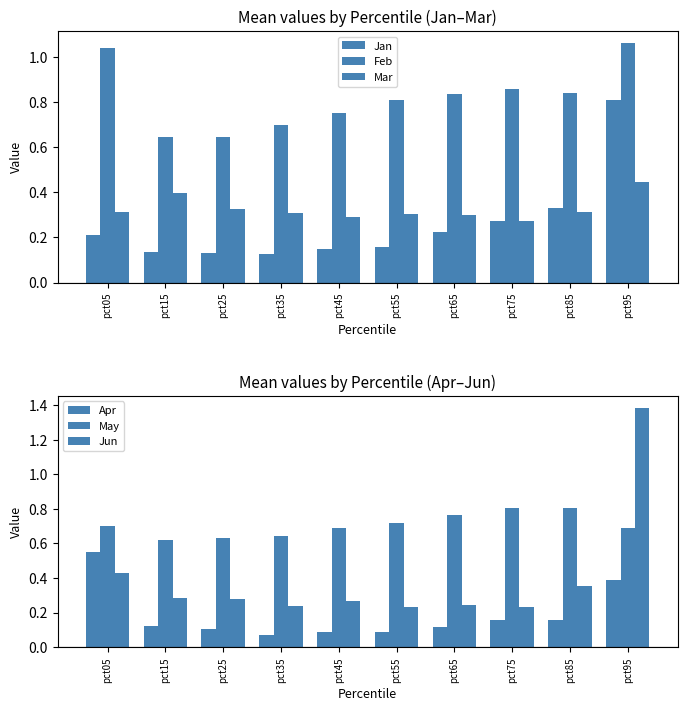

Reading left to right, what are all the values shown in this chart?

Jan: pct05=0.2	pct15=0.1	pct25=0.1	pct35=0.1	pct45=0.2	pct55=0.2	pct65=0.2	pct75=0.3	pct85=0.3	pct95=0.8
Feb: pct05=1.0	pct15=0.6	pct25=0.6	pct35=0.7	pct45=0.8	pct55=0.8	pct65=0.8	pct75=0.9	pct85=0.8	pct95=1.1
Mar: pct05=0.3	pct15=0.4	pct25=0.3	pct35=0.3	pct45=0.3	pct55=0.3	pct65=0.3	pct75=0.3	pct85=0.3	pct95=0.4
Apr: pct05=0.6	pct15=0.1	pct25=0.1	pct35=0.1	pct45=0.1	pct55=0.1	pct65=0.1	pct75=0.2	pct85=0.2	pct95=0.4
May: pct05=0.7	pct15=0.6	pct25=0.6	pct35=0.6	pct45=0.7	pct55=0.7	pct65=0.8	pct75=0.8	pct85=0.8	pct95=0.7
Jun: pct05=0.4	pct15=0.3	pct25=0.3	pct35=0.2	pct45=0.3	pct55=0.2	pct65=0.2	pct75=0.2	pct85=0.4	pct95=1.4